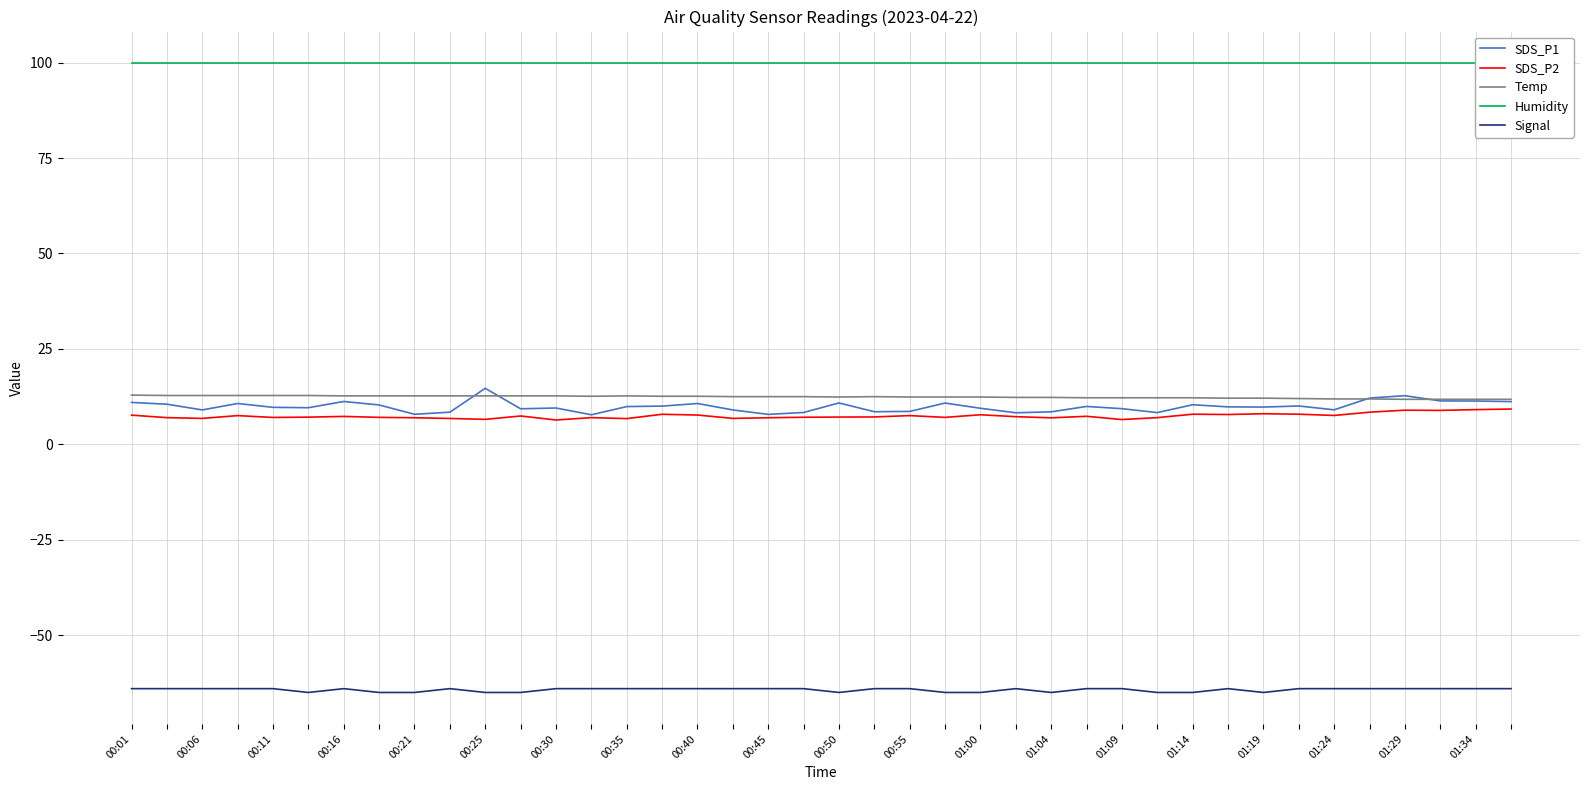

Which category has the lowest value across all series?

00:25